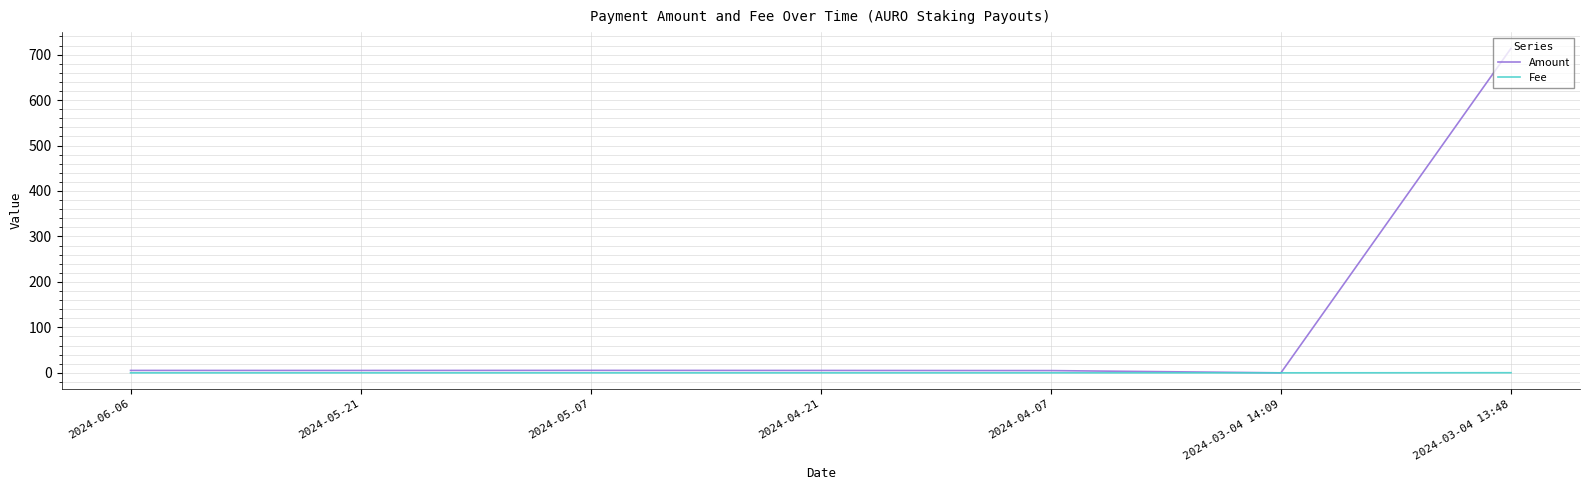

Which series has the largest total across all categories?

Amount